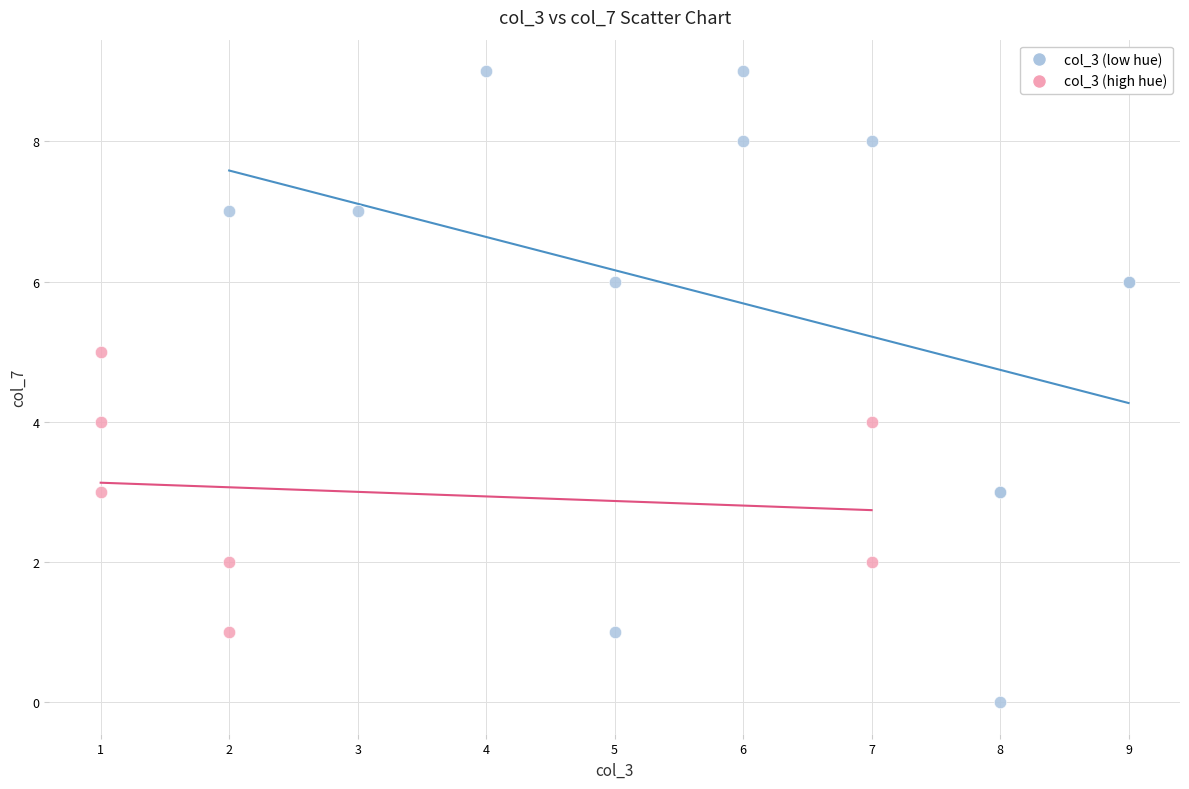

What are all the series names shown in the legend?

col_3 (low hue), col_3 (high hue)